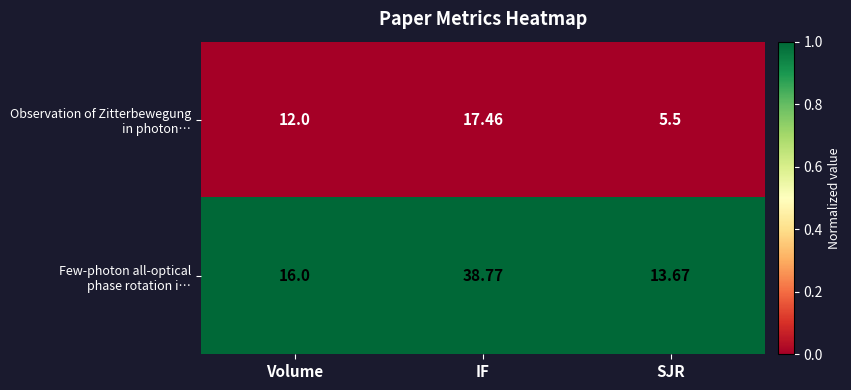

At which category is the sum across all series the highest?

IF